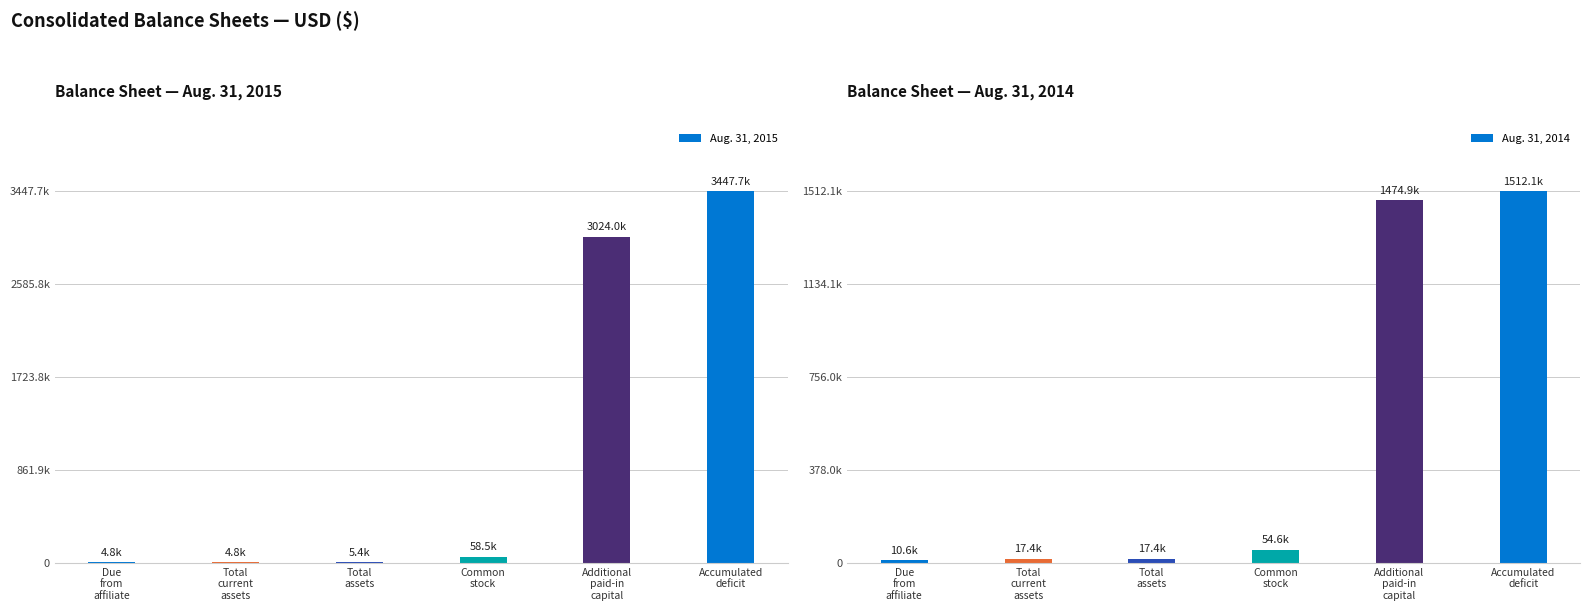

Reading left to right, extract all data points from this chart.

Aug. 31, 2015: 4800	4800	5400	58532	3024029	3447688
Aug. 31, 2014: 10582	17434	17434	54634	1474889	1512089